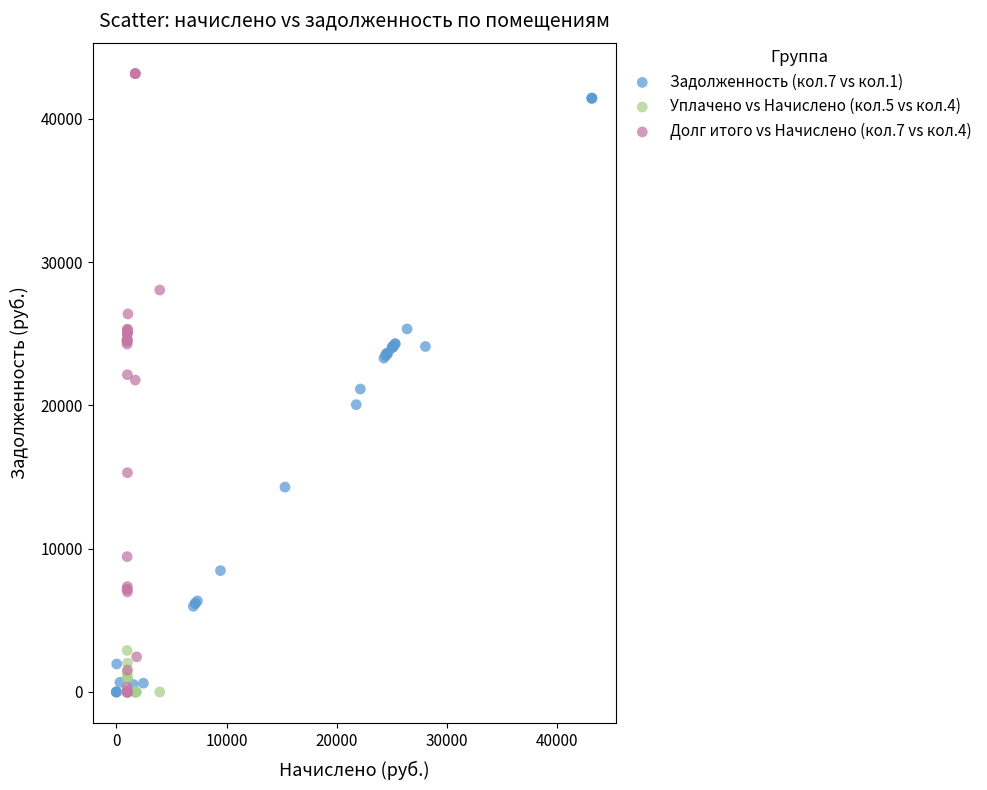

Which series has the largest Y range (max minus min)?

Долг итого vs Начислено (кол.7 vs кол.4)